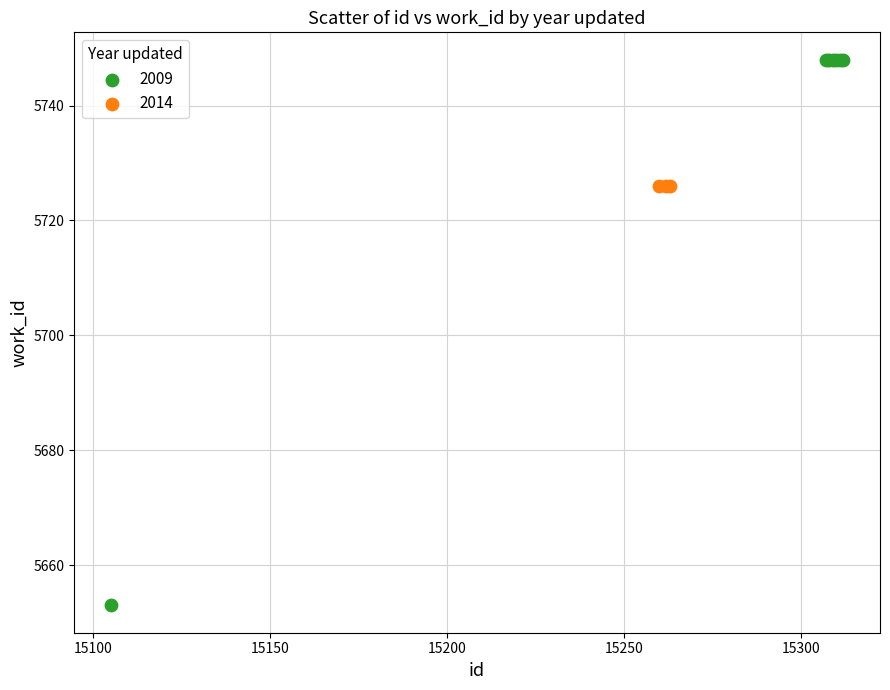

Which series reaches the maximum Y coordinate?

2009